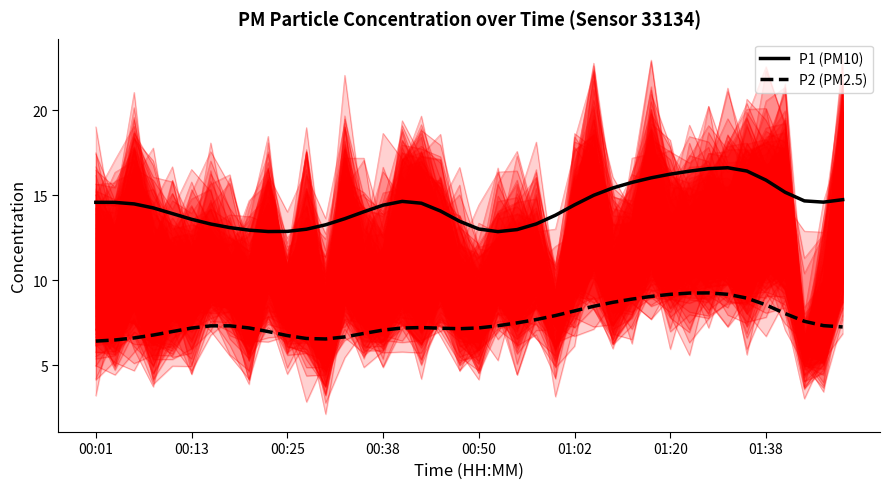

True or false: P1 (PM10) has a value of 13.6 at 13.

True